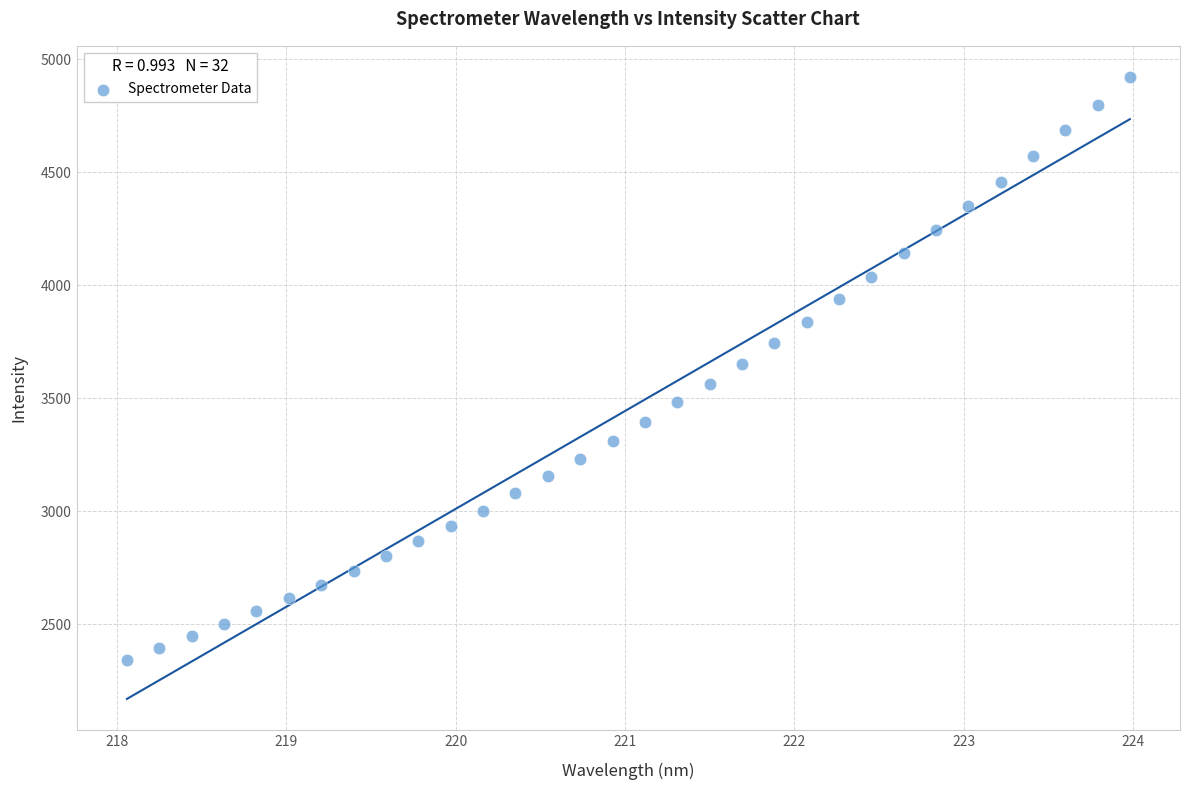

What is the range of Y values (max minus min)?

2578.8